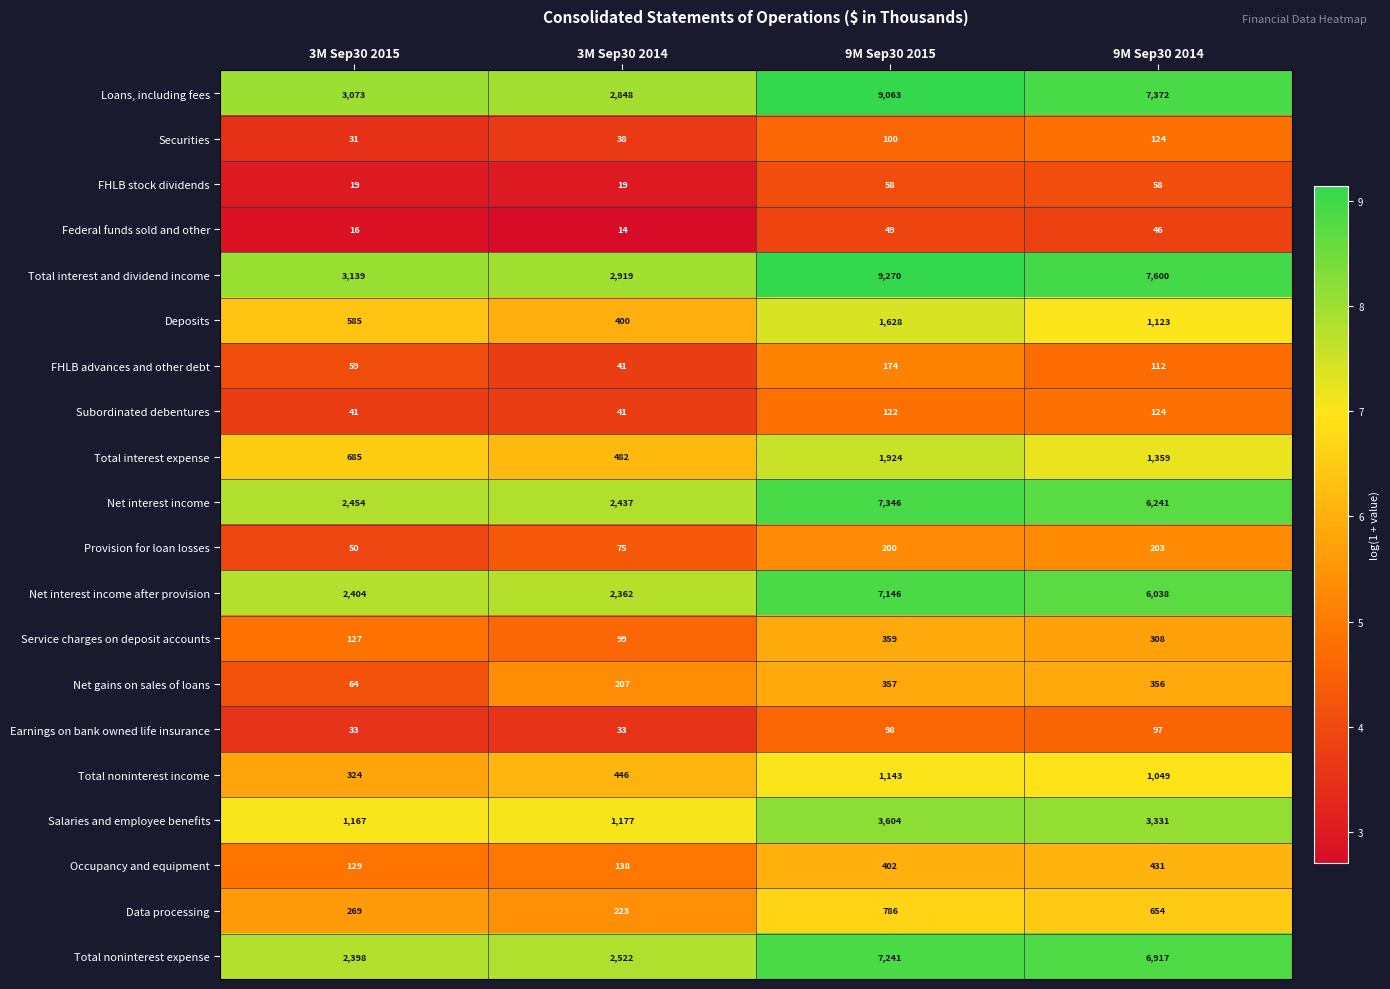

Which series has the largest total across all categories?

Total interest and dividend income